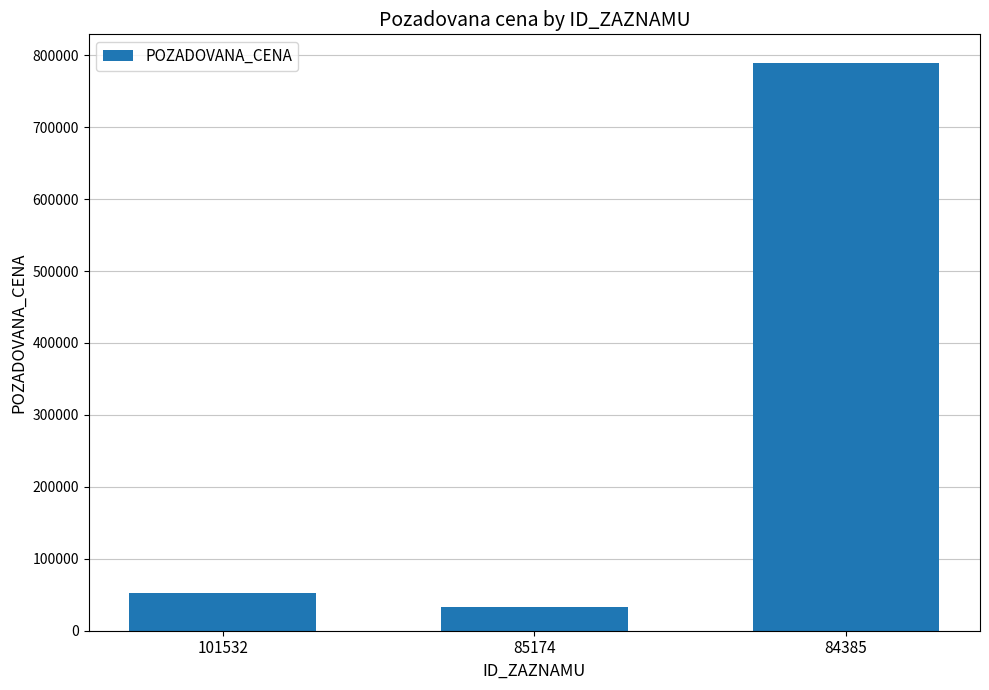

Approximately how many times larger is the value at 84385 compared to 101532?

15.1